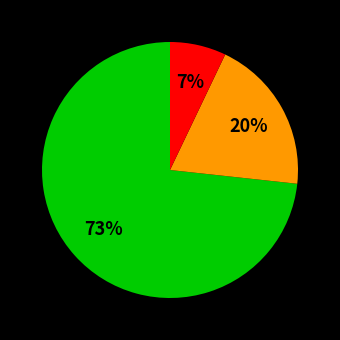

To the nearest percent, what is the difference between the largest and smallest slice percentages?

66%